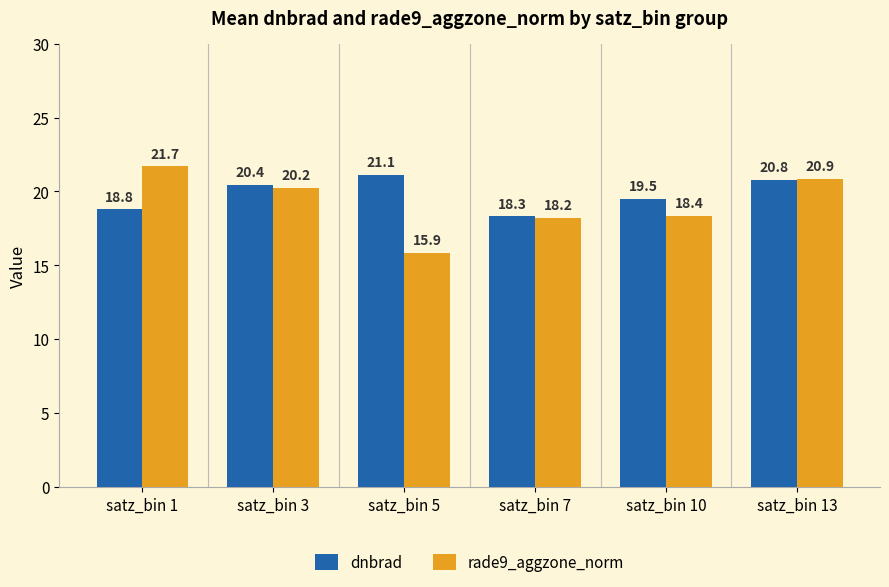

At which category is the sum across all series the highest?

satz_bin 13